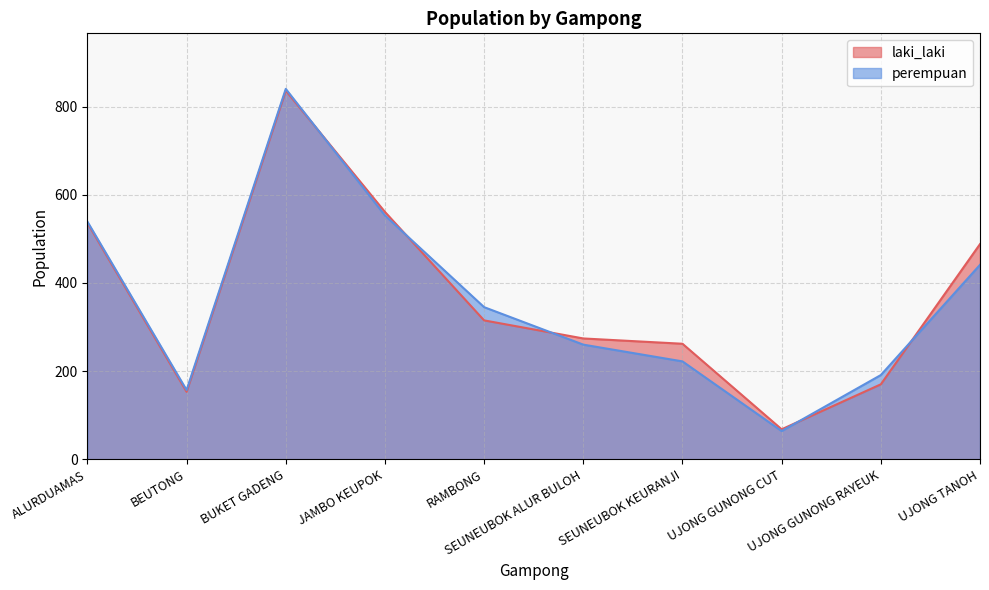

The value of perempuan at UJONG GUNONG CUT is 64. True or false?

True